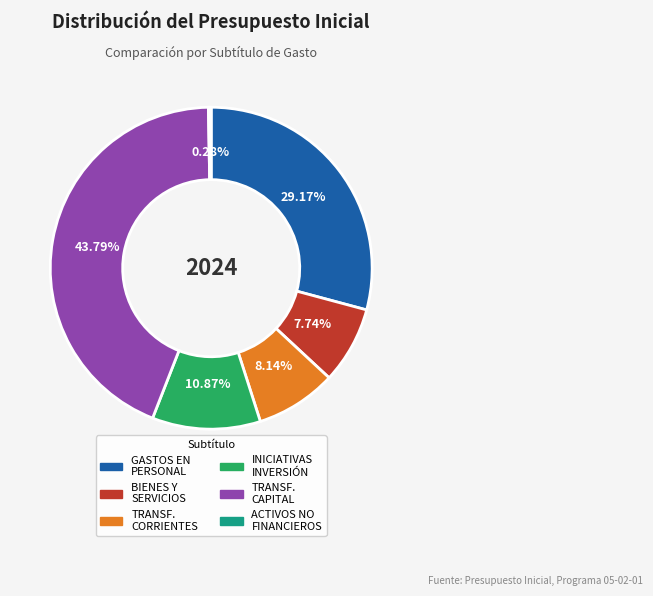

Is there a majority slice in this chart?

No